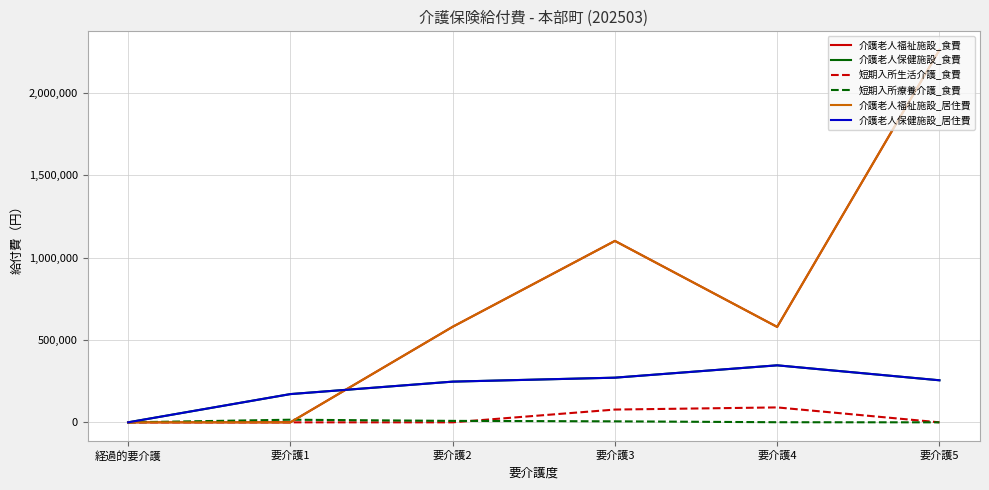

Does the chart have visible grid lines?

Yes